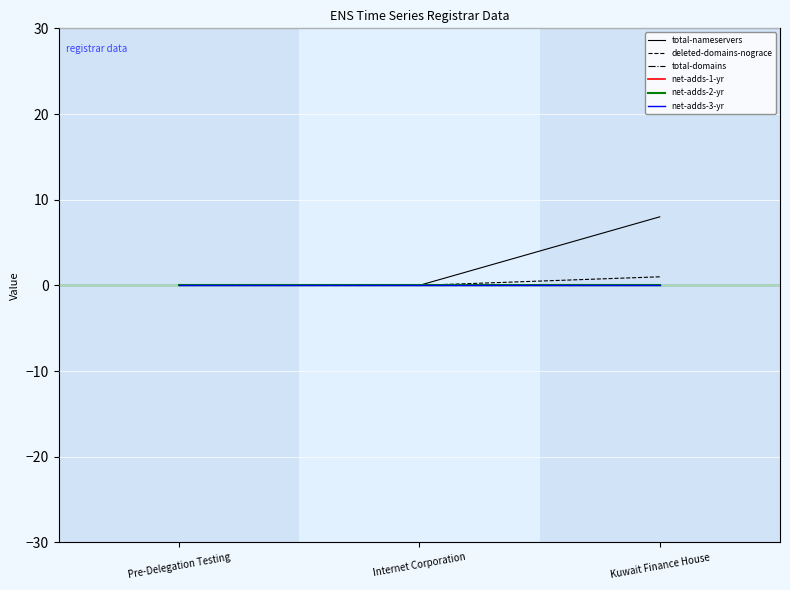

Reading right to left, extract all data points from this chart.

total-nameservers: 8	0	0
deleted-domains-nograce: 1	0	0
total-domains: 0	0	0
net-adds-1-yr: 0	0	0
net-adds-2-yr: 0	0	0
net-adds-3-yr: 0	0	0